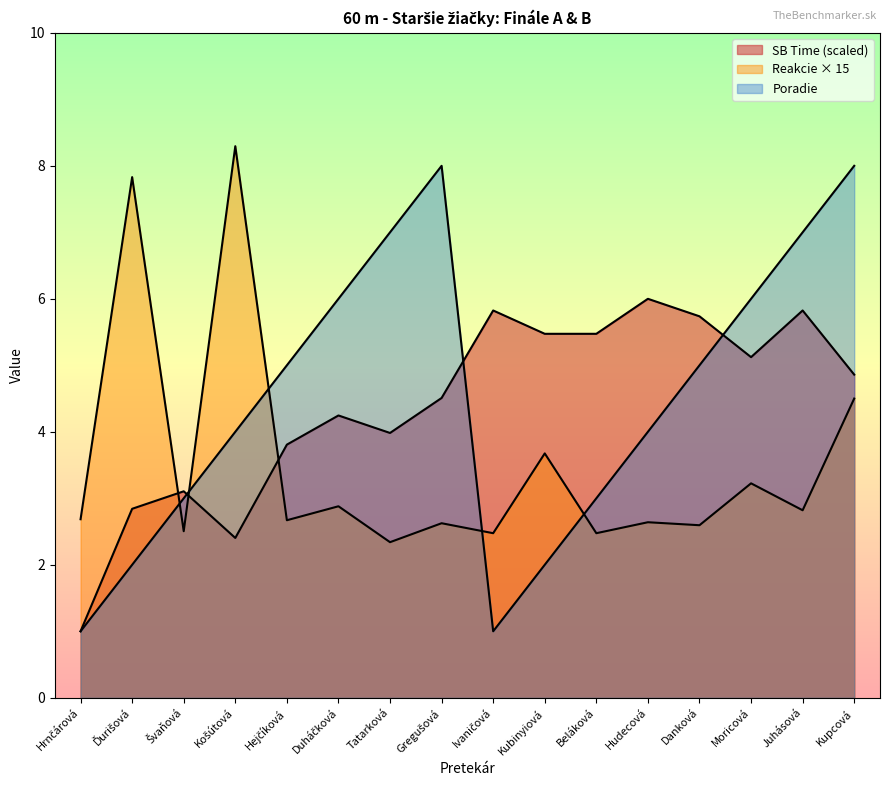

What is the maximum value for Avg Poradie?

8.0